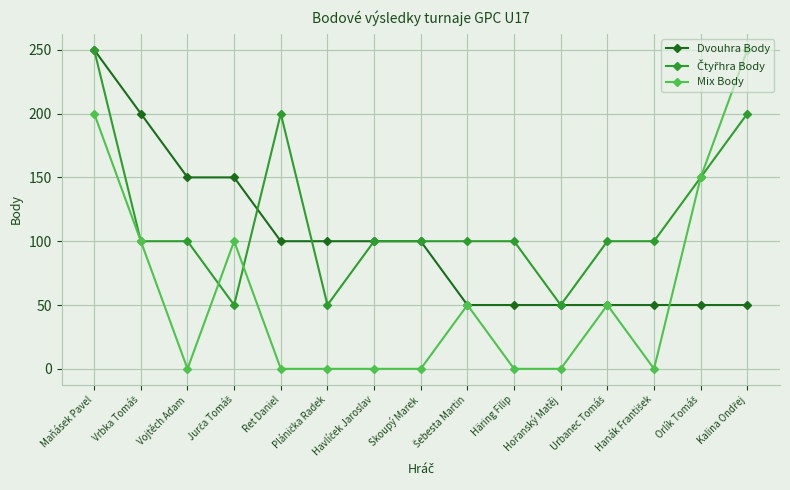

At how many categories does at least one series exceed 30?

15